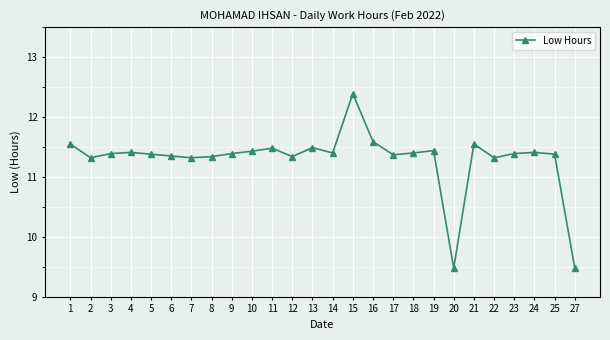

What is the sum of all values?

293.8